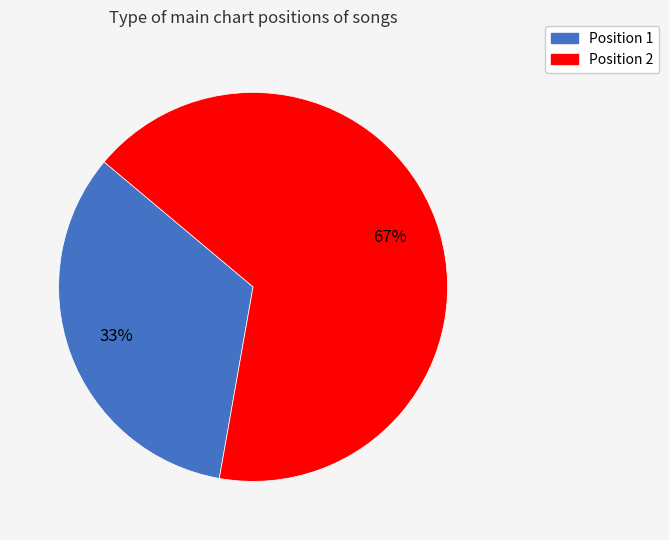

To the nearest percent, what is the average slice percentage?

50%